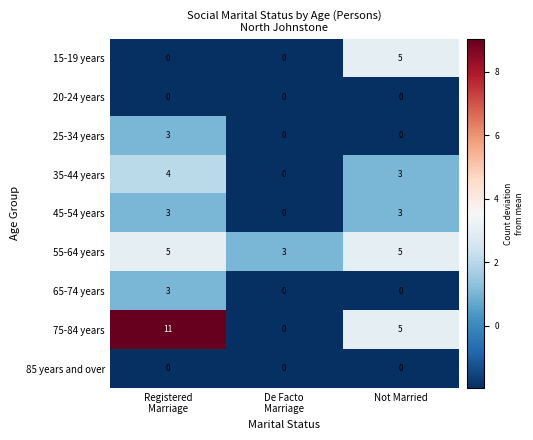

Reading left to right, what are all the values shown in this chart?

15-19 years: 0	0	5
20-24 years: 0	0	0
25-34 years: 3	0	0
35-44 years: 4	0	3
45-54 years: 3	0	3
55-64 years: 5	3	5
65-74 years: 3	0	0
75-84 years: 11	0	5
85 years and over: 0	0	0